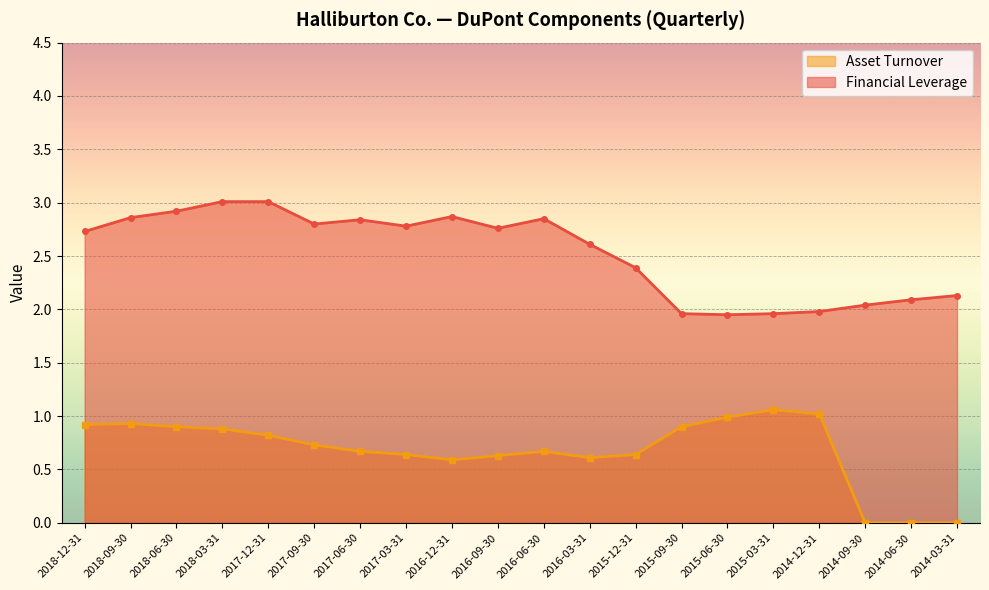

Reading right to left, transcribe all the data shown in this chart.

Financial Leverage: 2.1	2.1	2.0	2.0	2.0	1.9	2.0	2.4	2.6	2.9	2.8	2.9	2.8	2.8	2.8	3.0	3.0	2.9	2.9	2.7
Asset Turnover: 0.0	0.0	0.0	1.0	1.1	1.0	0.9	0.6	0.6	0.7	0.6	0.6	0.6	0.7	0.7	0.8	0.9	0.9	0.9	0.9